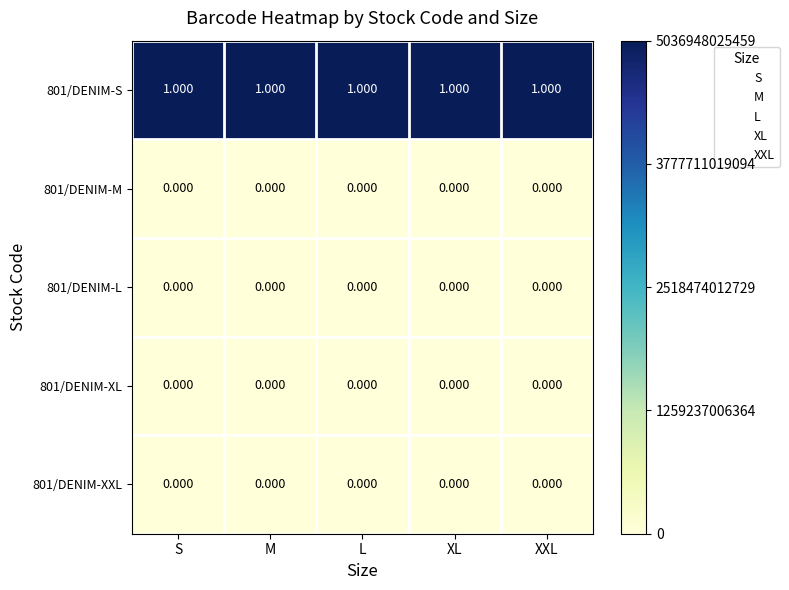

At S, list the series in order from smallest to largest.

801/DENIM-M, 801/DENIM-L, 801/DENIM-XL, 801/DENIM-XXL, 801/DENIM-S